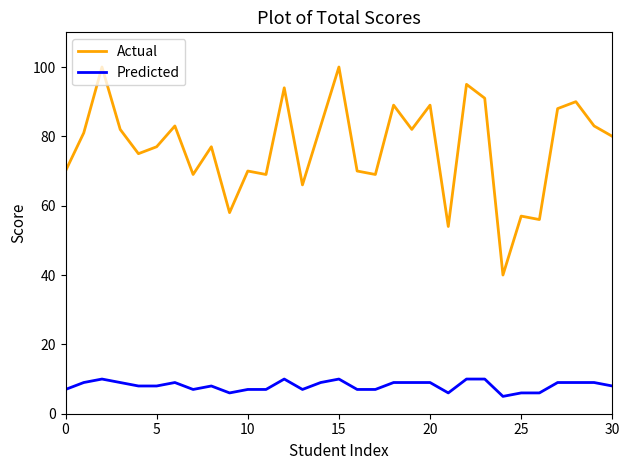

What is the difference between the maximum and minimum values in the Actual series?

60